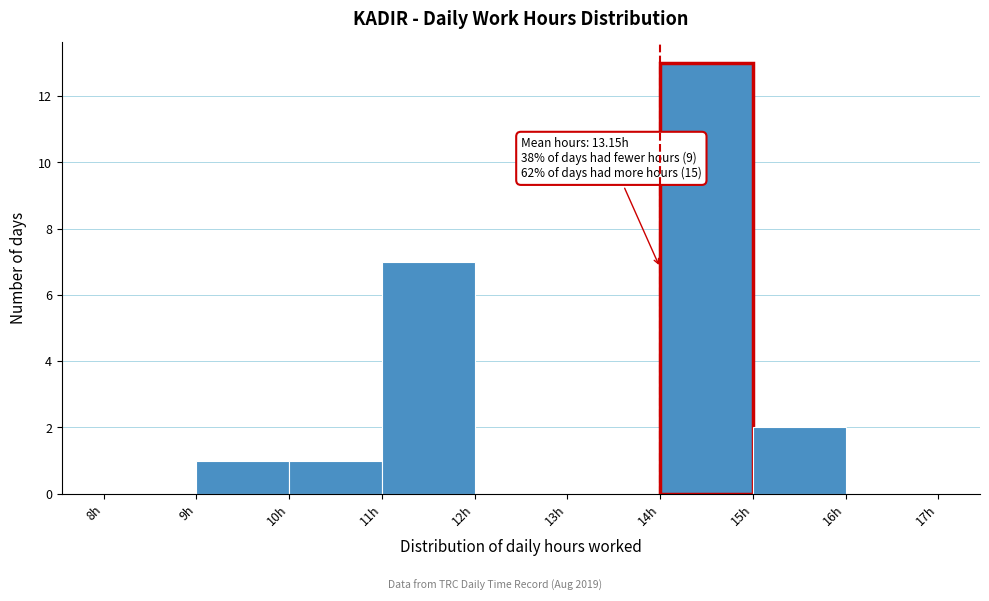

Which range on the x-axis has the tallest bar?

14 to 15